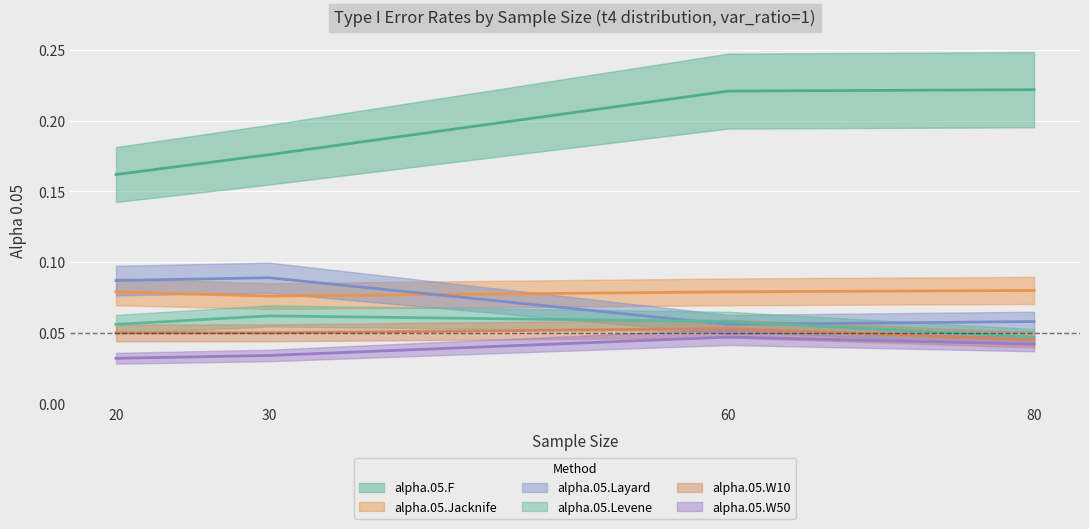

Reading left to right, list all the values displayed in this chart.

alpha.05.F: 20=0.2	30=0.2	60=0.2	80=0.2
alpha.05.Jacknife: 20=0.1	30=0.1	60=0.1	80=0.1
alpha.05.Layard: 20=0.1	30=0.1	60=0.1	80=0.1
alpha.05.Levene: 20=0.1	30=0.1	60=0.1	80=0.0
alpha.05.W10: 20=0.1	30=0.1	60=0.1	80=0.0
alpha.05.W50: 20=0.0	30=0.0	60=0.0	80=0.0